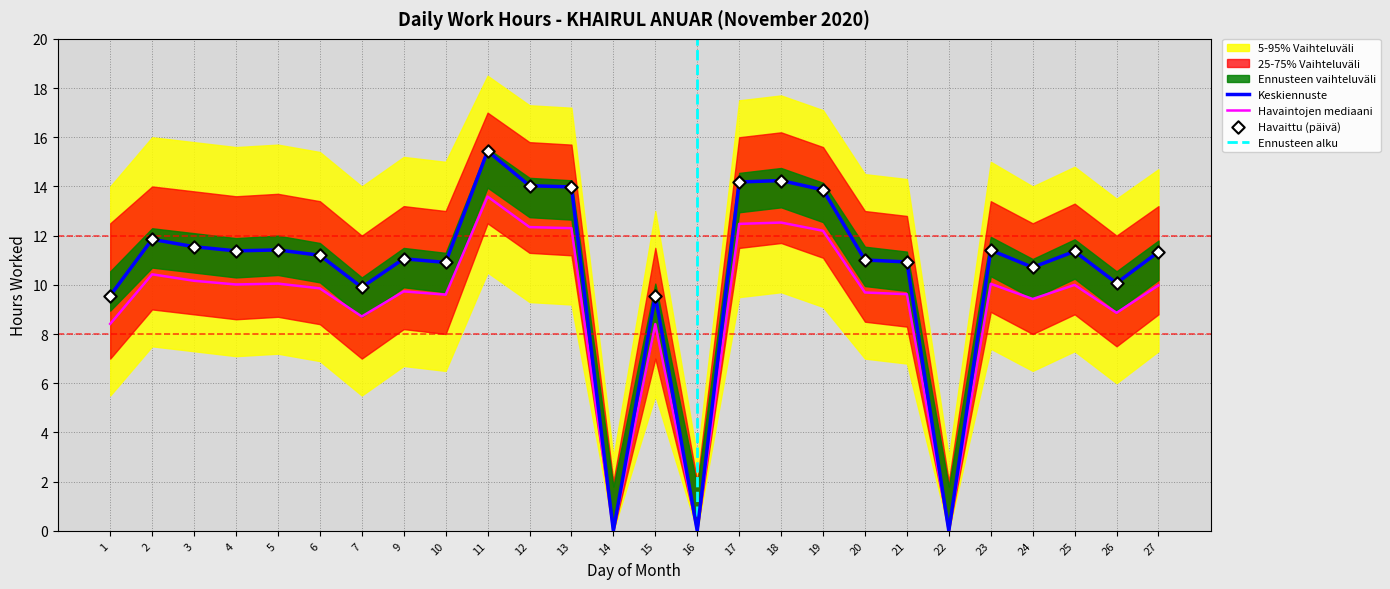

What is the total value across all series at 15?

46.5